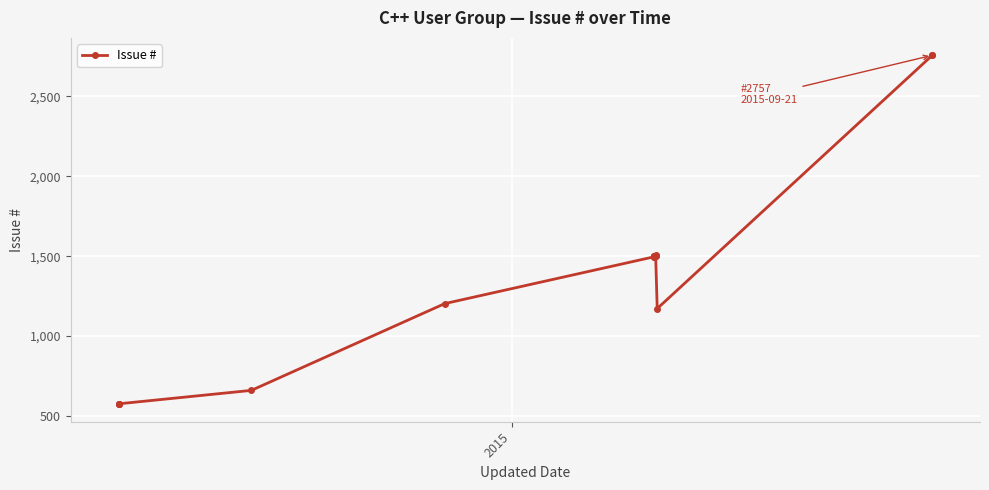

What is the difference between the maximum and minimum values?

2184